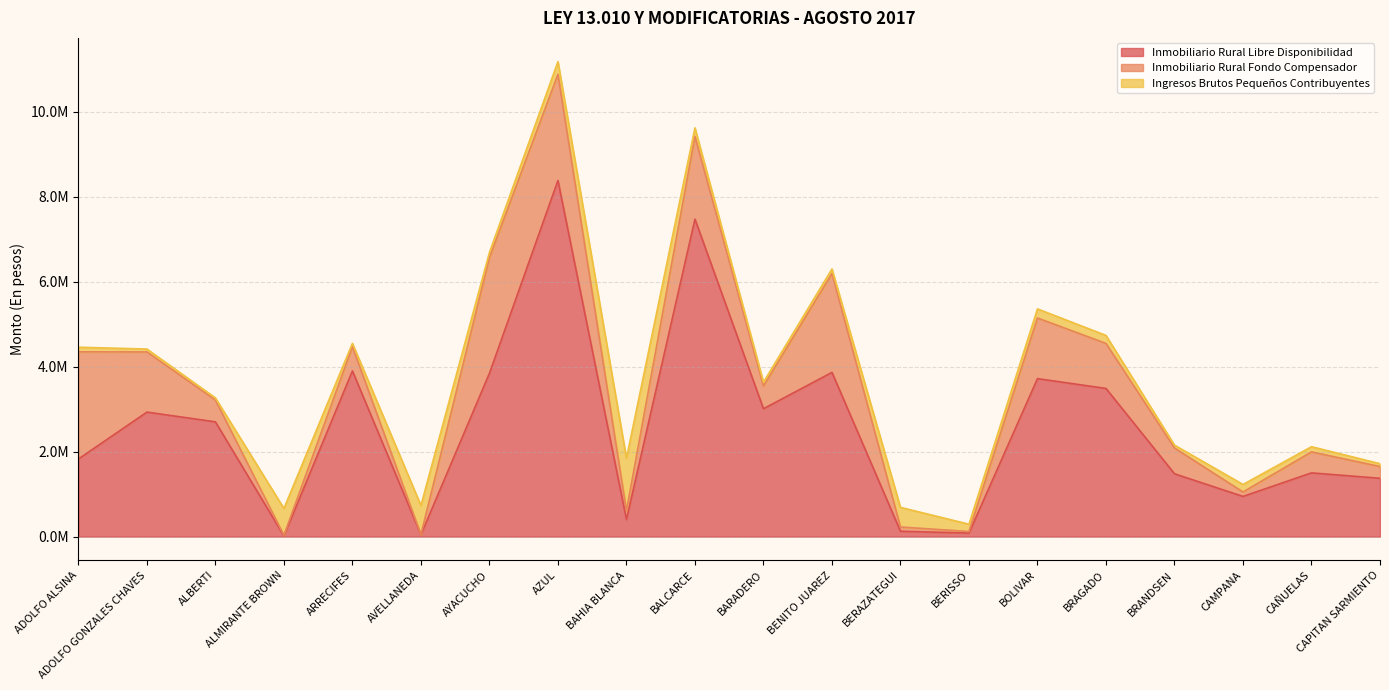

What is the maximum value shown in the chart?

8381084.0